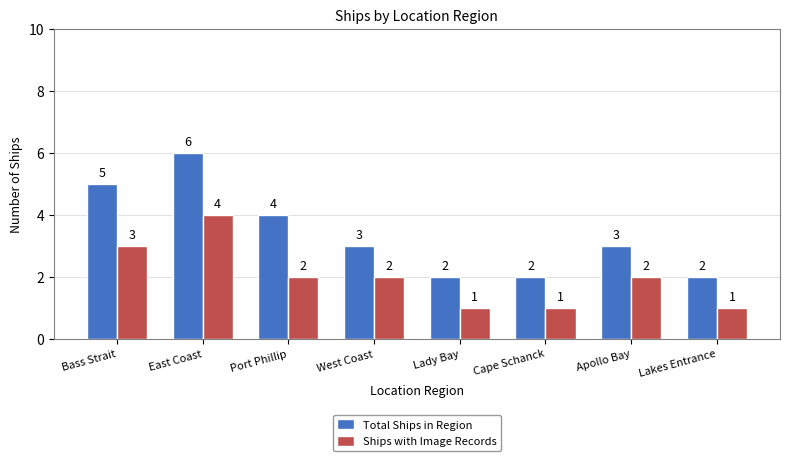

What is the average value of the Ships with Image Records series?

2